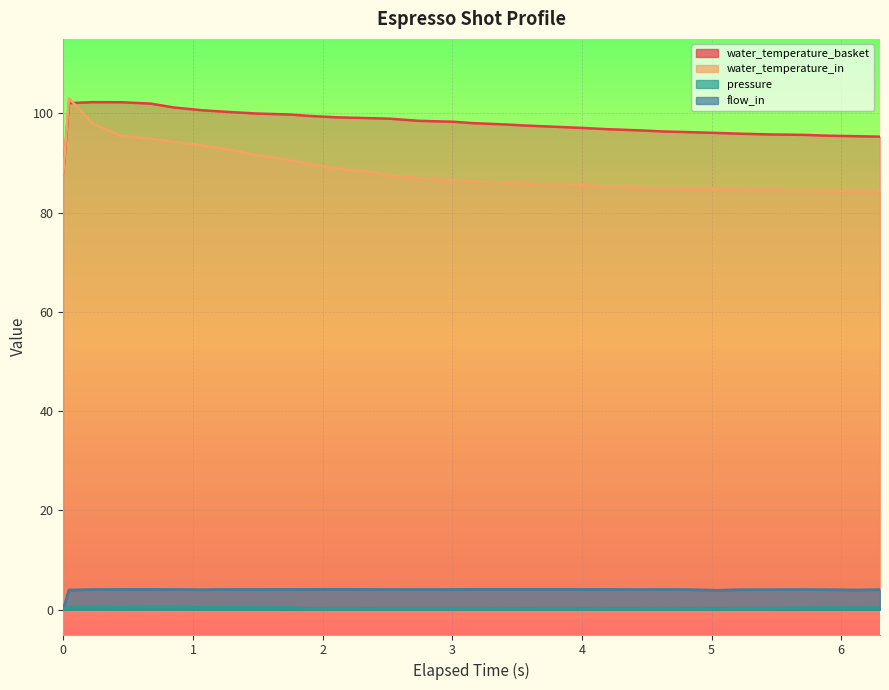

True or false: flow_in and water_temperature_in intersect in this chart.

False